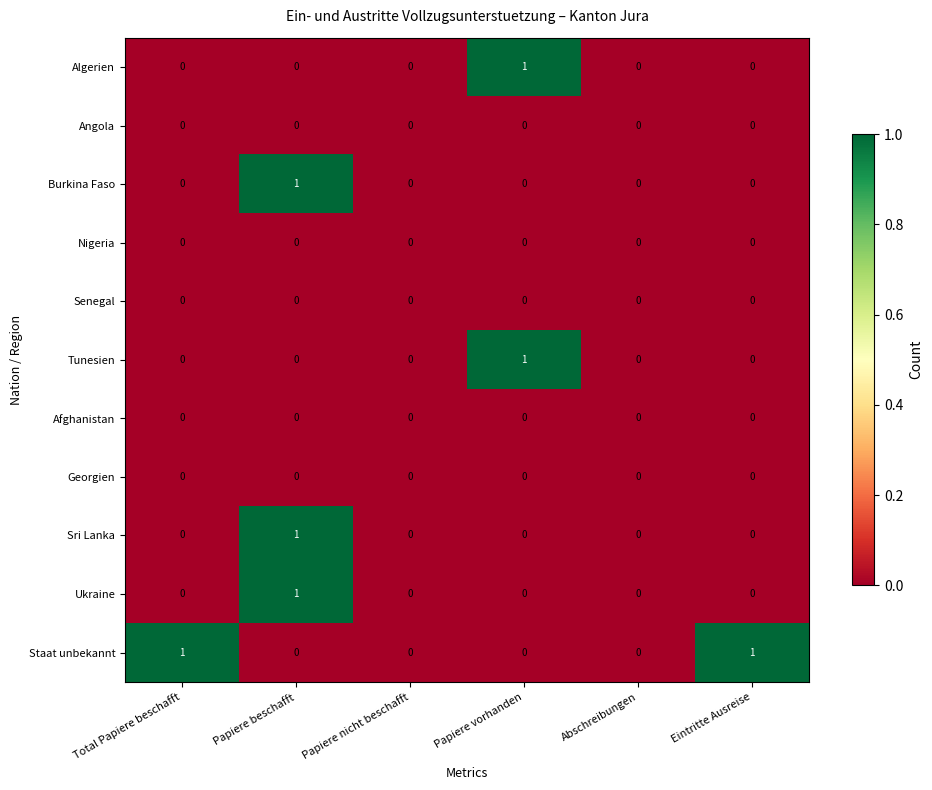

Count the Tunesien values in the range 0 to 1.

6